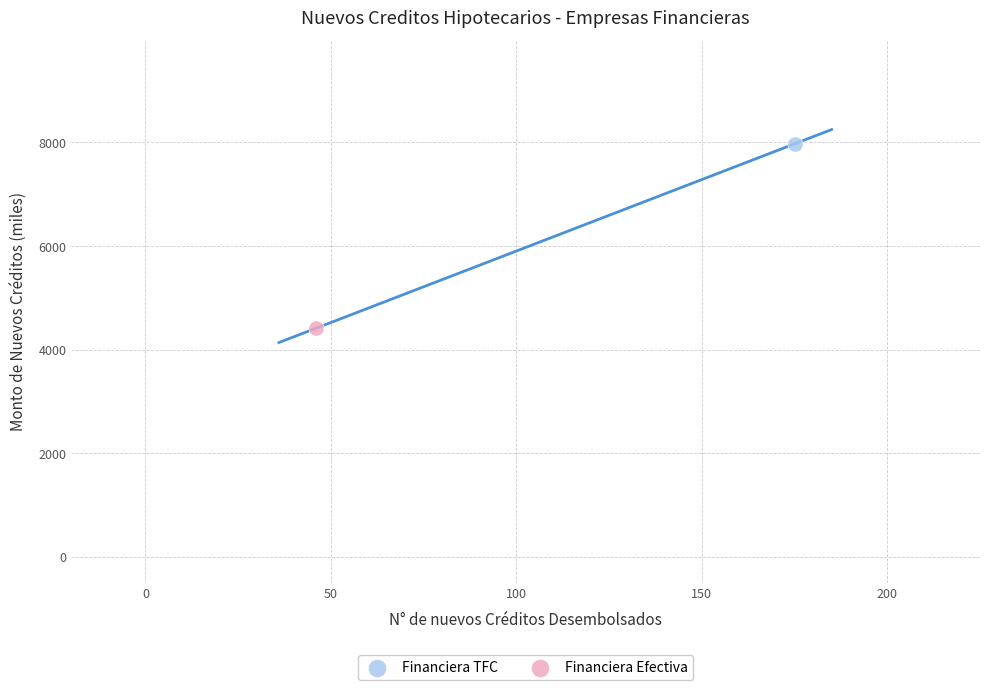

Which series contains the lowest Y value?

Financiera Efectiva